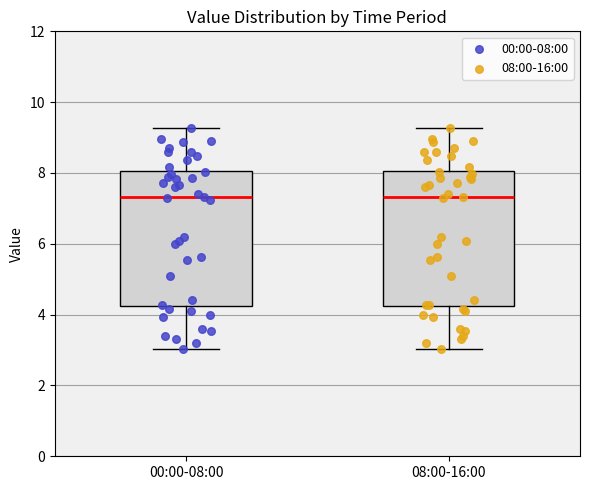

Reading left to right, read every box against the y-axis: the position of its median line, the range the box covers, and the ends of its whiskers. The values are not printed on the chart, so give them approximately, as read against the axis.

00:00-08:00: median 7.4, box 4.2 to 8.0, whiskers 3.0 to 9.2
08:00-16:00: median 7.4, box 4.2 to 8.0, whiskers 3.0 to 9.2